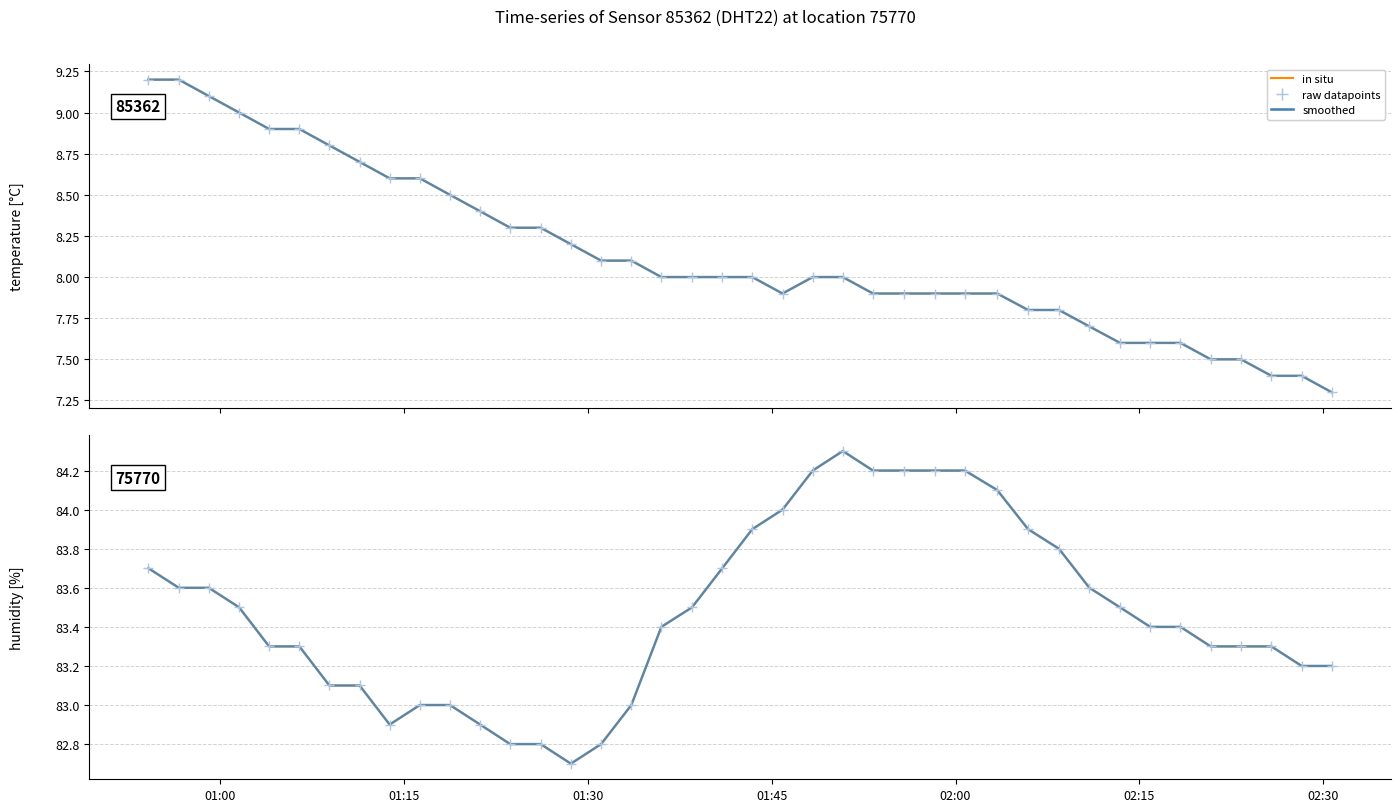

Which series contains the highest Y value?

raw datapoints